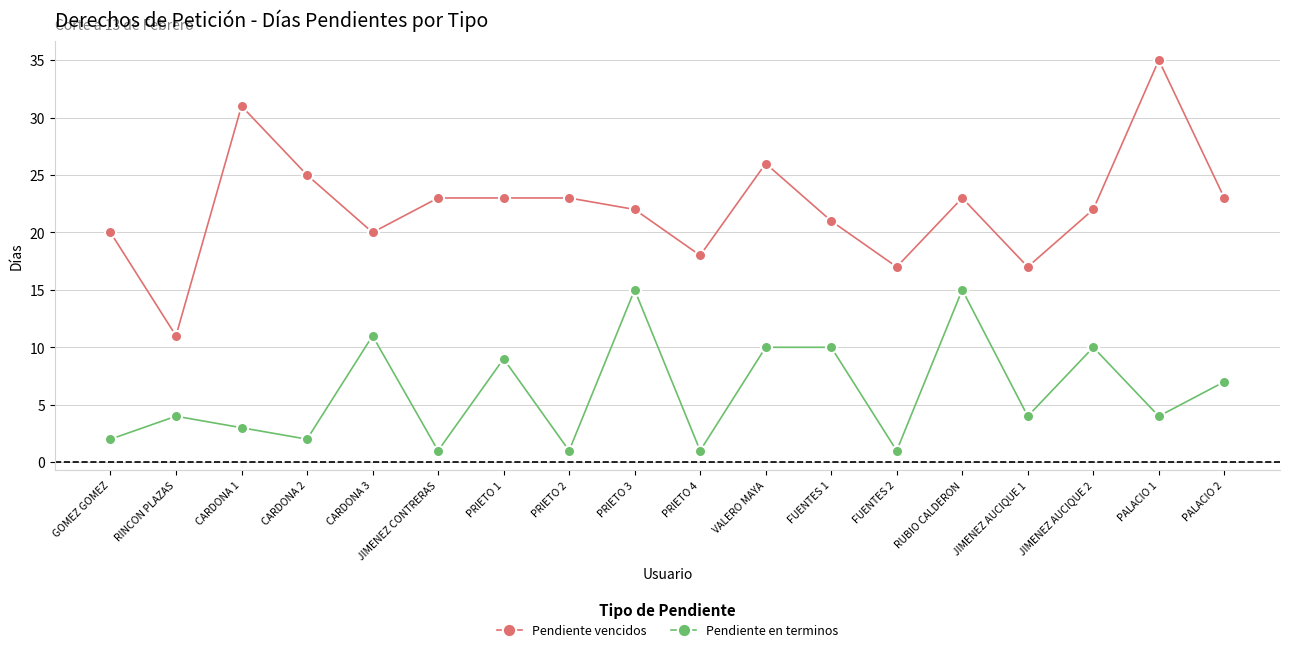

Is the value of Pendiente vencidos at JIMENEZ CONTRERAS greater than the value of Pendiente en terminos at FUENTES 2?

Yes